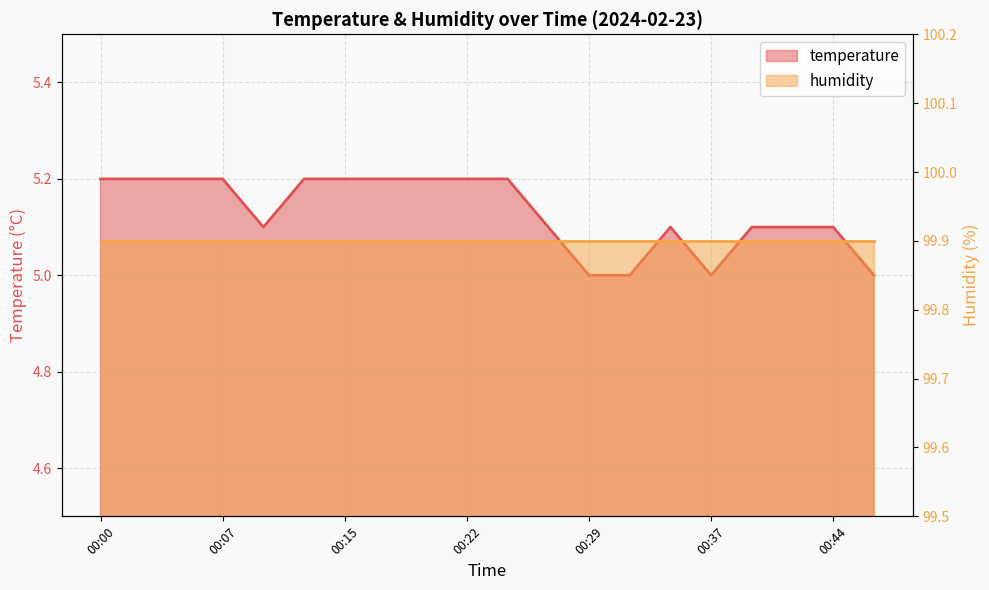

Is it true that the value at 00:00 is 1.5?

False